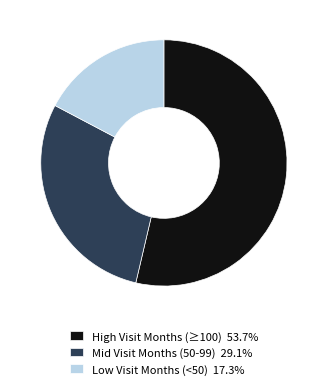

What is the ratio of the value at High Visit Months (≥100) 53.7% to the value at Mid Visit Months (50-99) 29.1%?

1.8